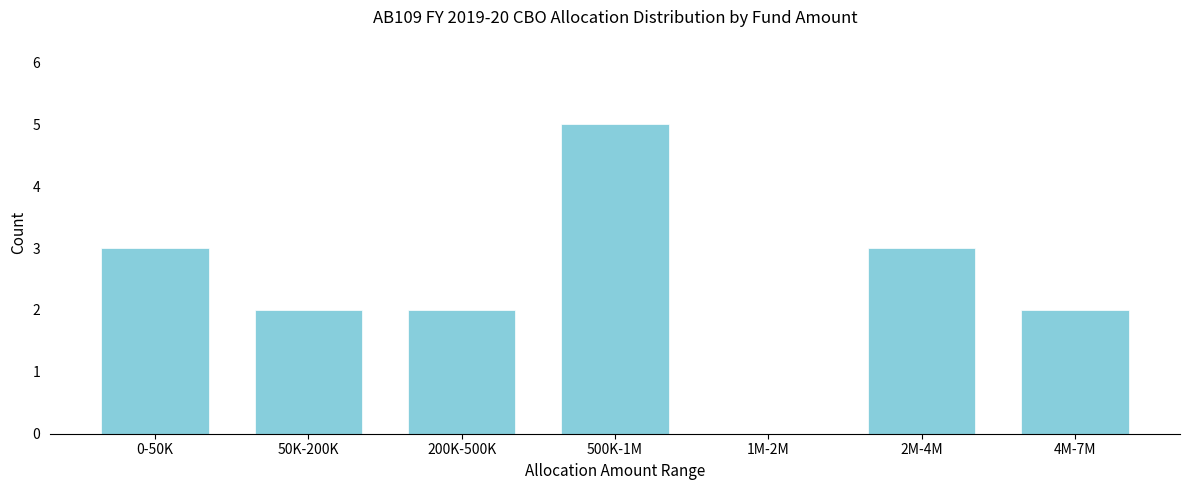

Reading left to right, transcribe all the data shown in this chart.

0-50K=3	50K-200K=2	200K-500K=2	500K-1M=5	1M-2M=0	2M-4M=3	4M-7M=2